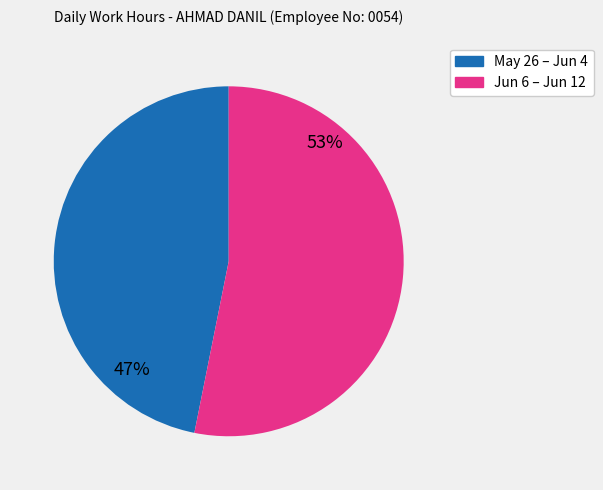

Is there a majority slice in this chart?

Yes